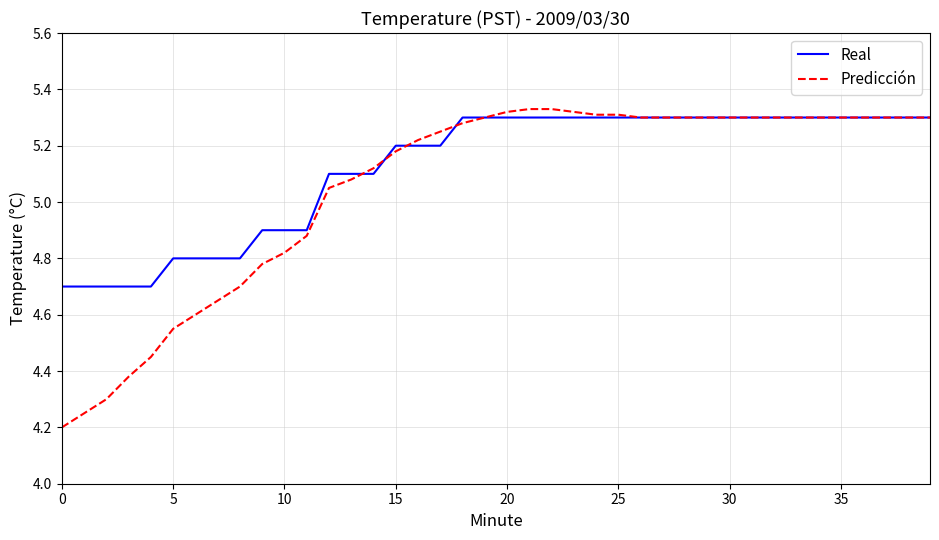

List the series in order of their overall mean, lowest first.

Predicción, Real